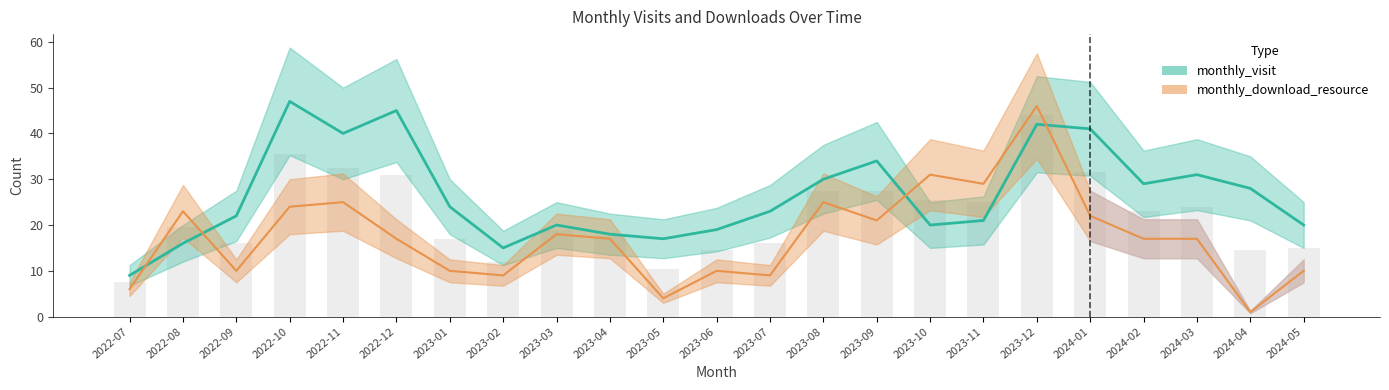

What is the value of the monthly_download_resource bar at the 15th from the left?

21